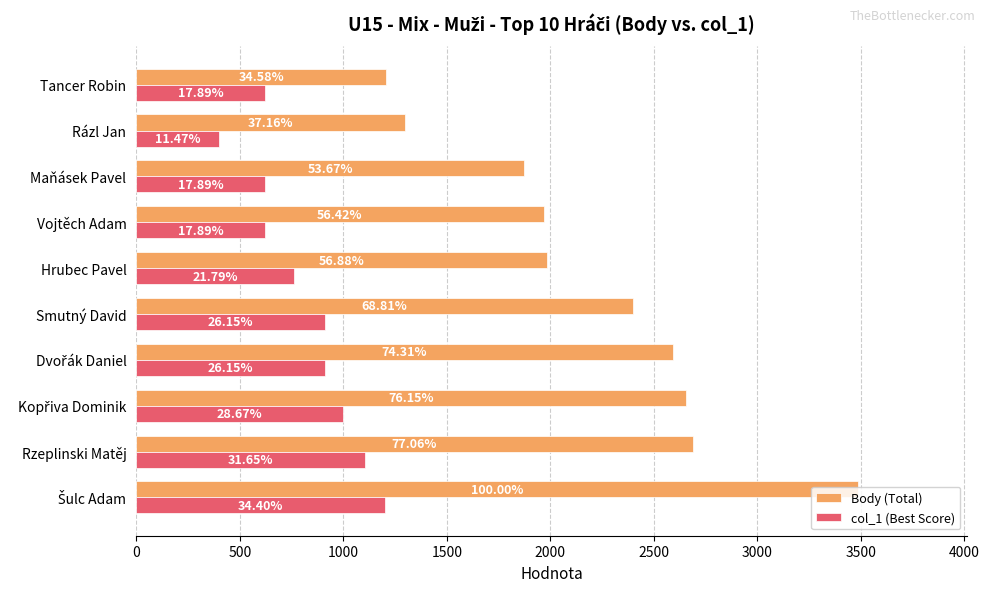

What is the highest value of the col_1 (Best Score) series?

1200